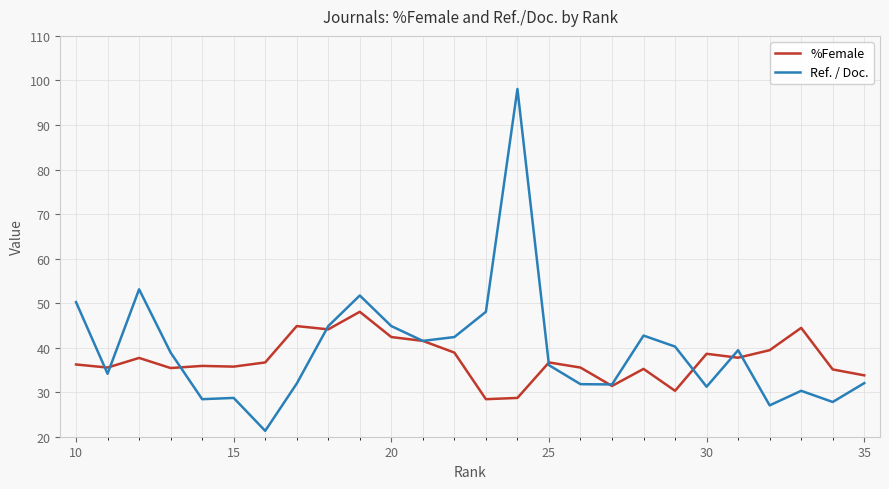

What are all the series names shown in the legend?

%Female, Ref. / Doc.